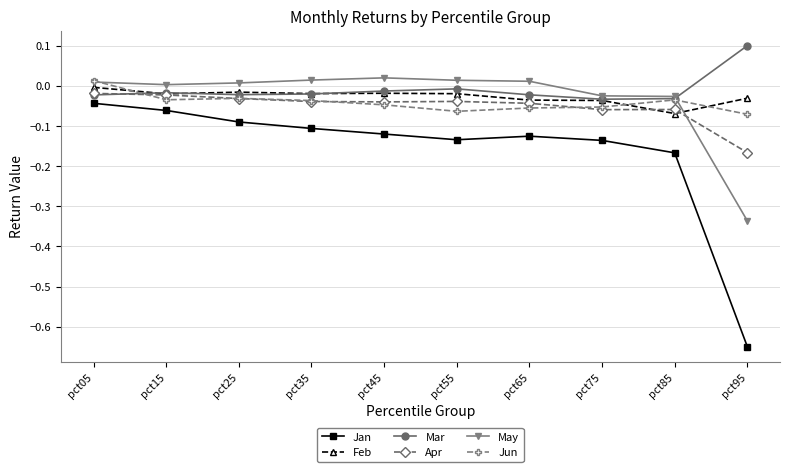

Which series has the widest spread of values?

Jan